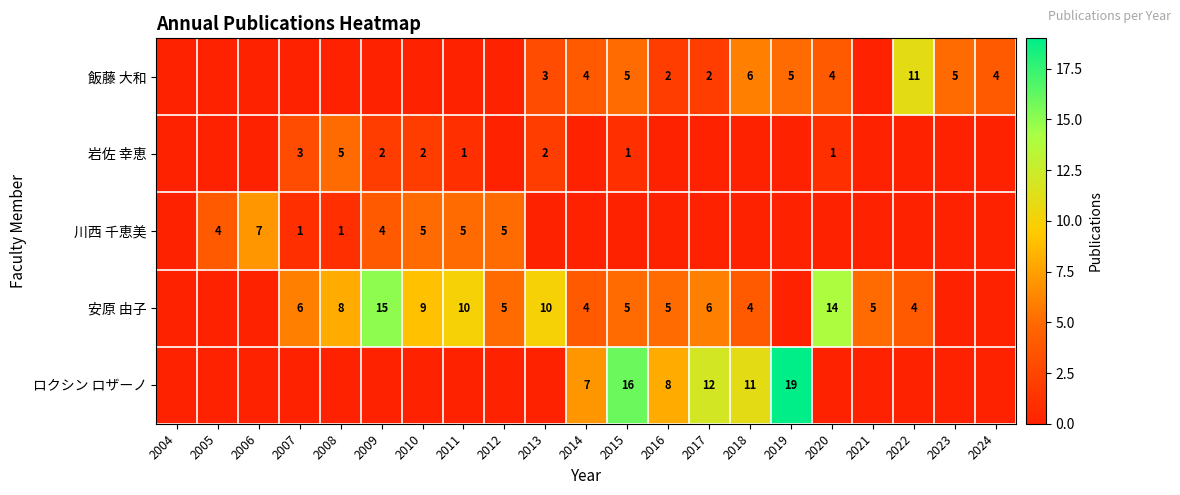

True or false: ロクシン ロザーノ has a value of 8 at 2016.

True